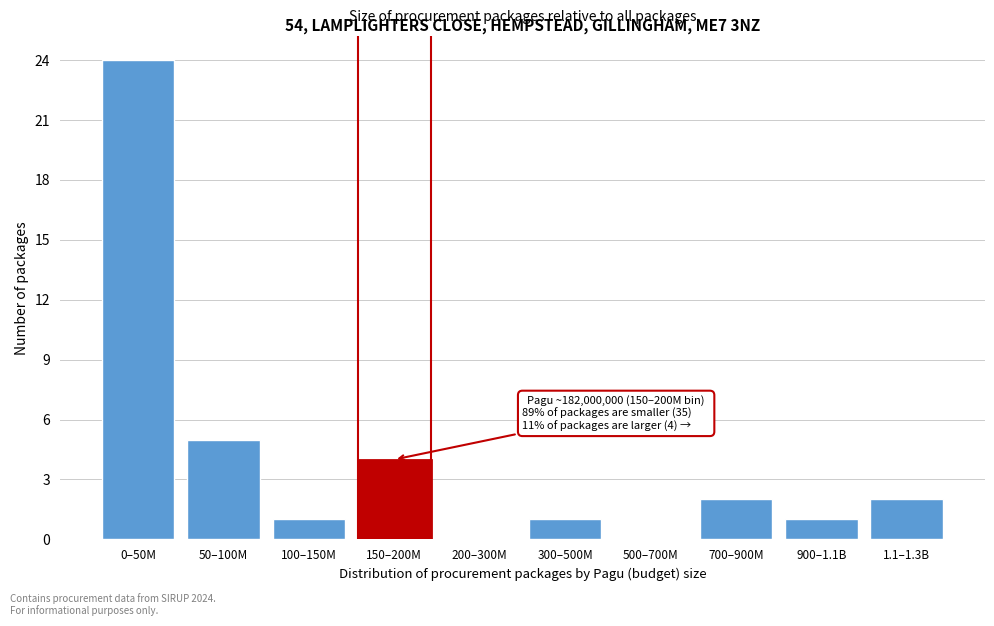

Reading left to right, what are all the values shown in this chart?

0–50M=24	50–100M=5	100–150M=1	150–200M=4	200–300M=0	300–500M=1	500–700M=0	700–900M=2	900–1.1B=1	1.1–1.3B=2